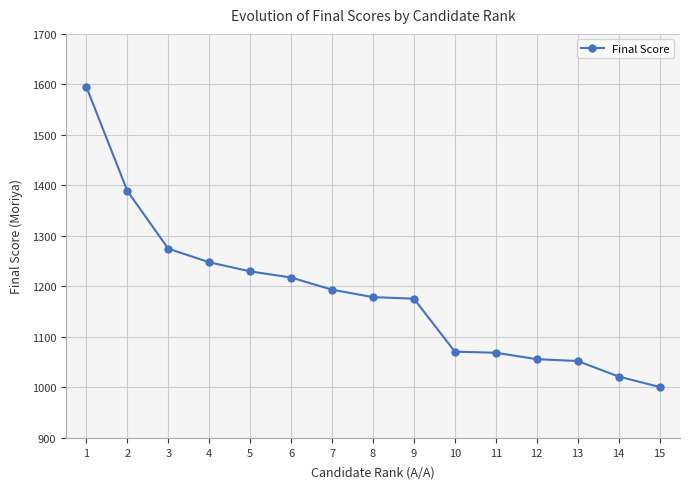

How many data points are less than 1178?

7